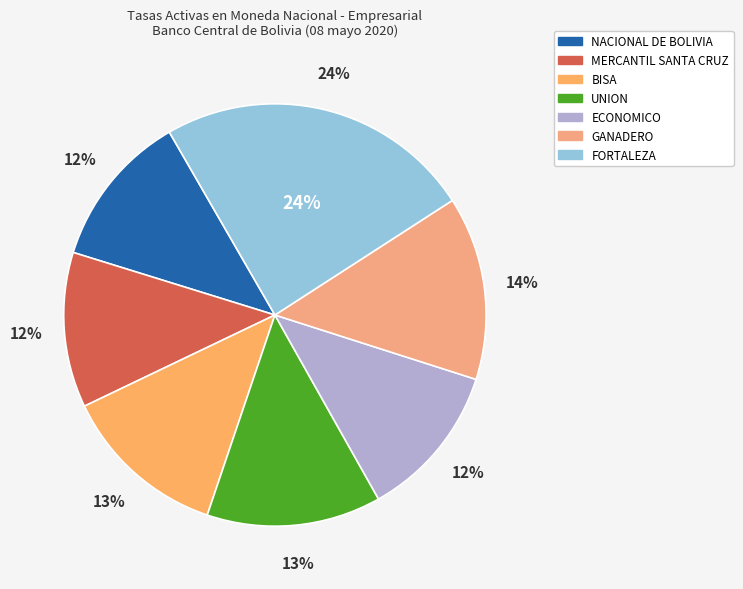

Rank the categories by value from lowest to highest.

NACIONAL DE BOLIVIA, MERCANTIL SANTA CRUZ, ECONOMICO, BISA, UNION, GANADERO, FORTALEZA